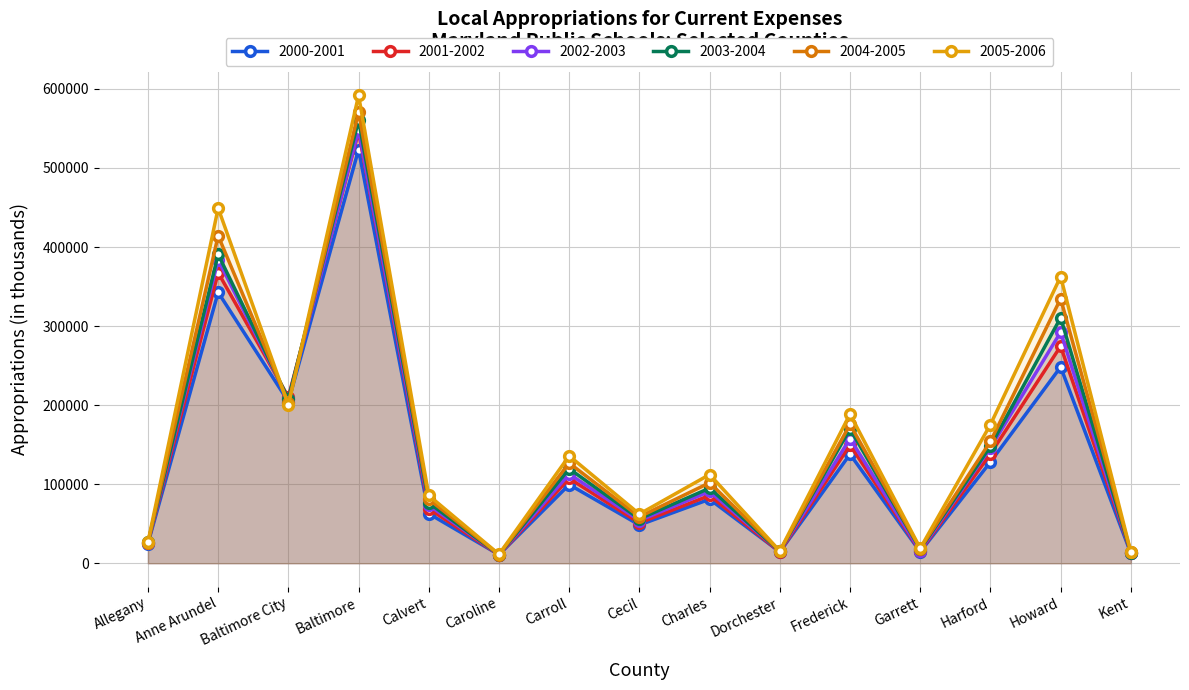

The 2003-2004 series shows 148150.5 at Harford. True or false?

True